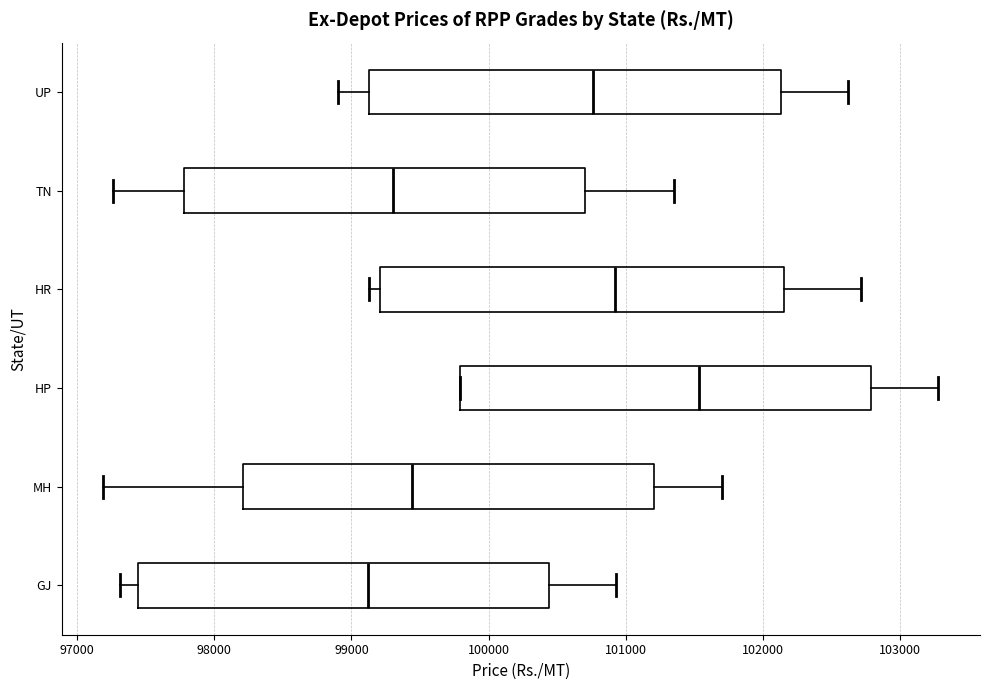

Where is the left edge of the box for MH on the x-axis? The values are not printed on the chart, so give them approximately, as read against the axis.

98200